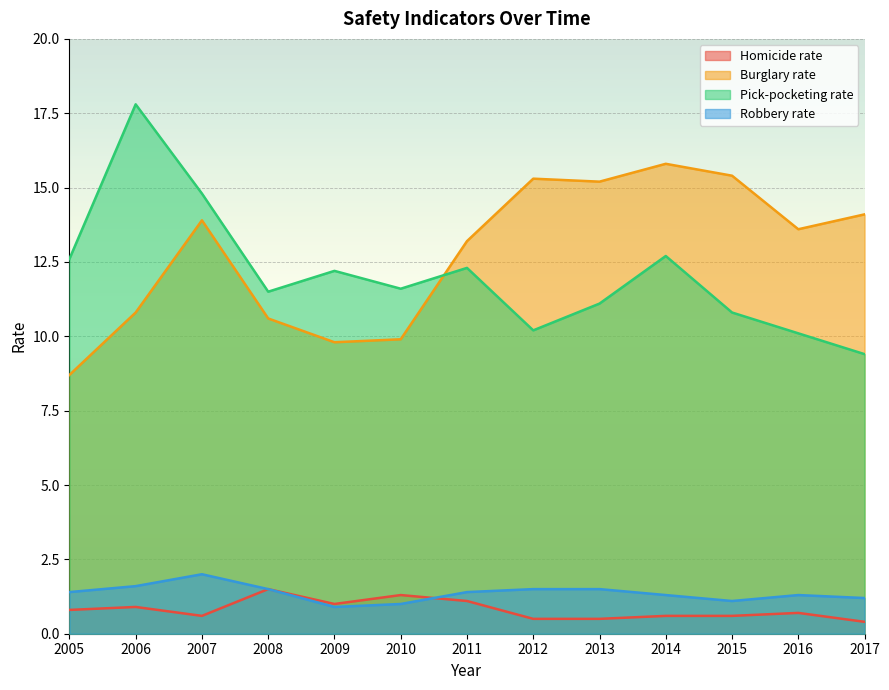

At how many categories does at least one series exceed 12?

11